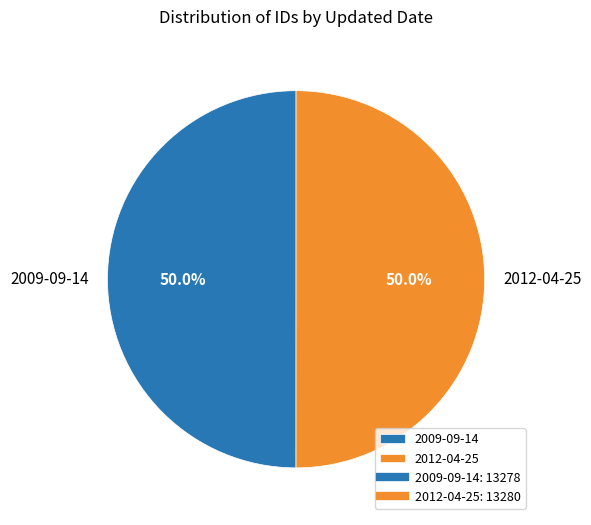

What is the ratio of the value at 2009-09-14 to the value at 2012-04-25?

1.0